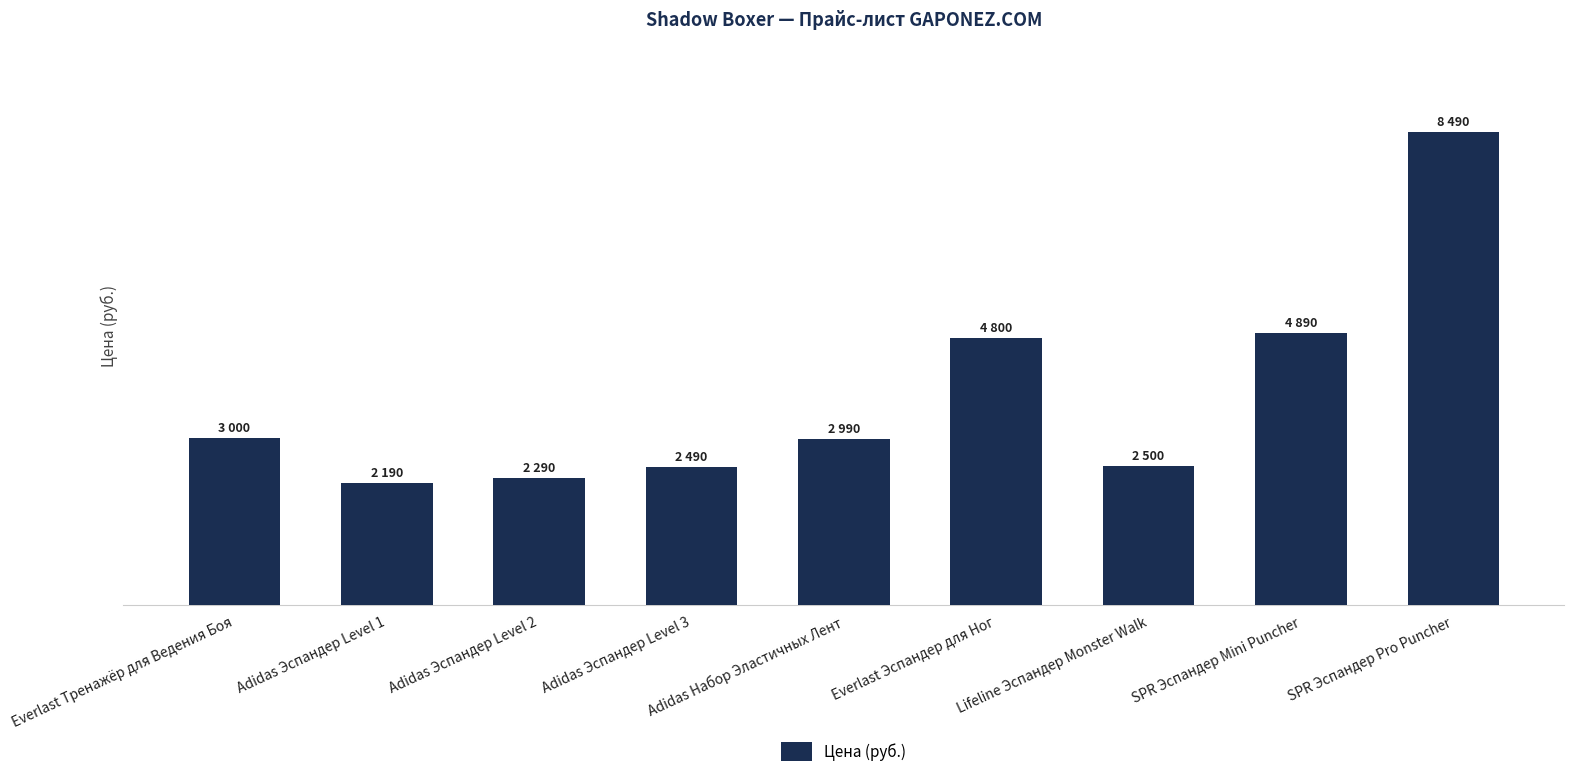

Are the bars horizontal?

No